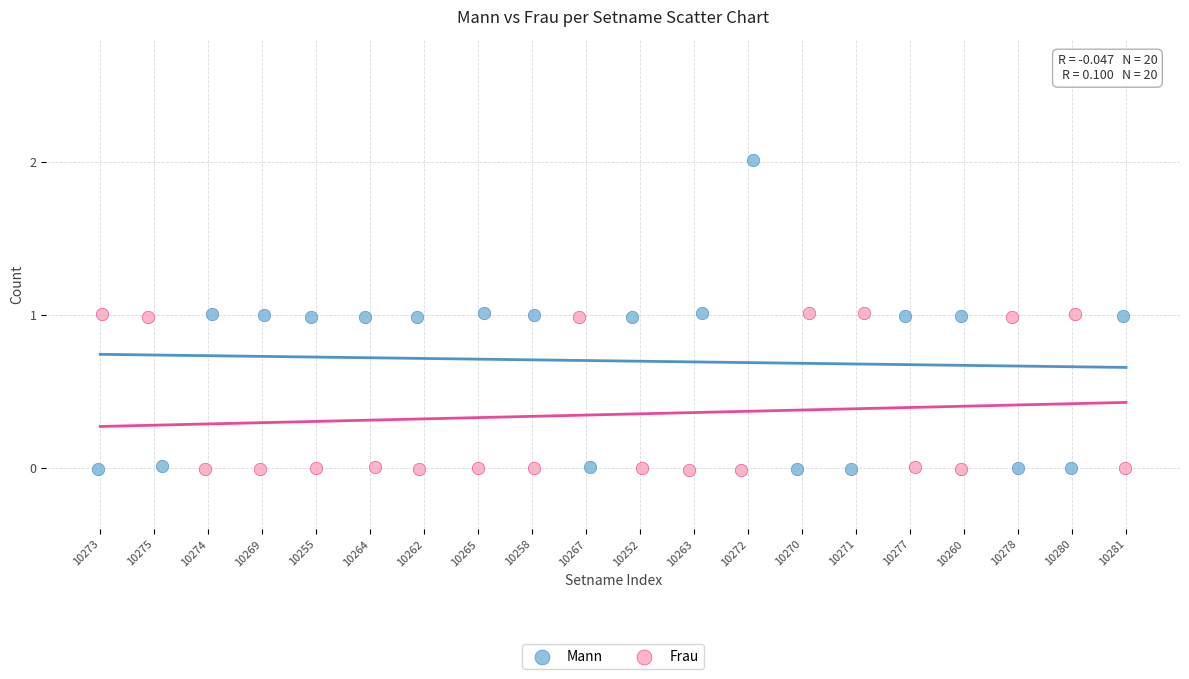

Which series has the largest Y range (max minus min)?

Mann